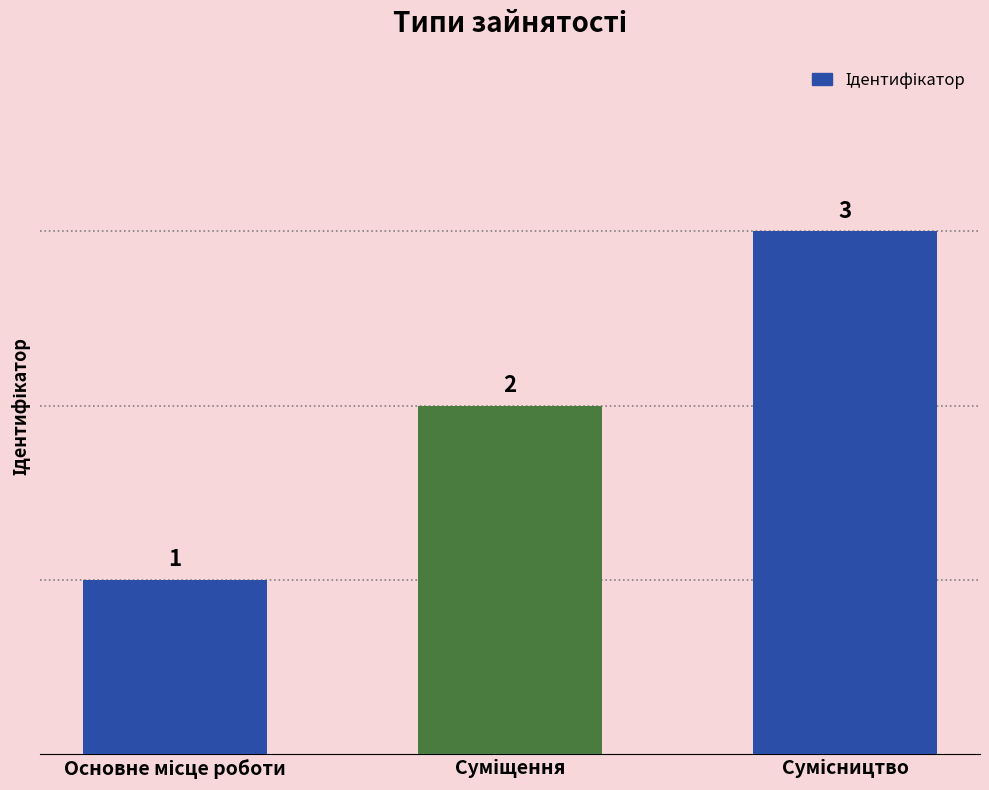

Count the values in the range 1 to 3.

3